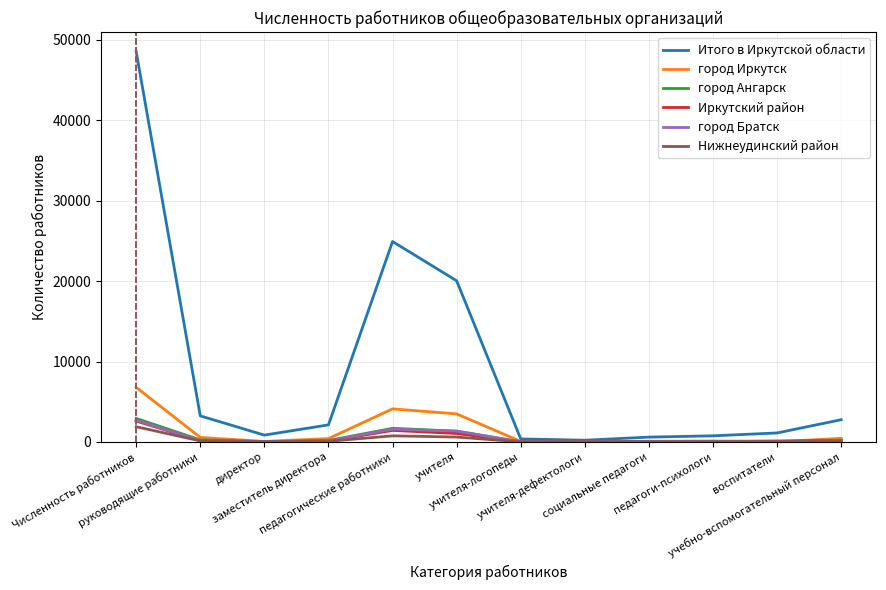

Which series has the widest spread of values?

Итого в Иркутской области